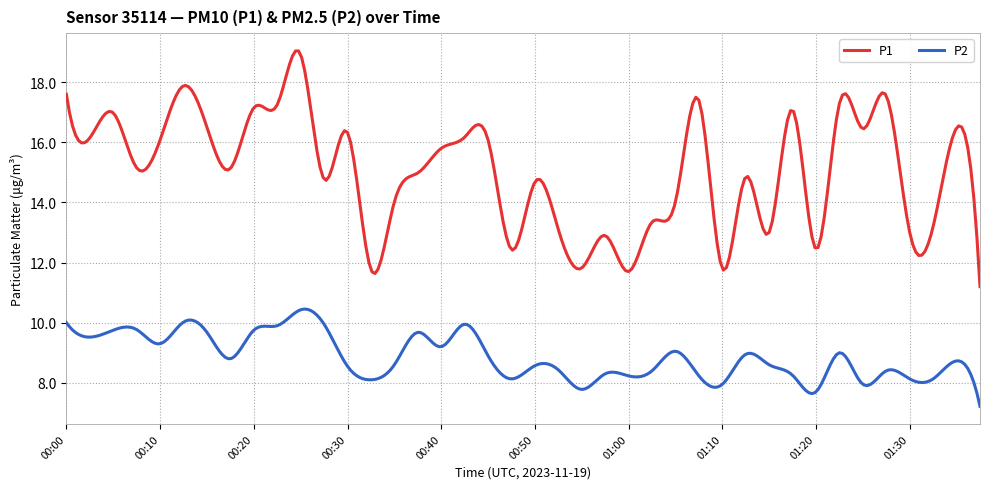

List the series in order of their overall mean, lowest first.

P2, P1